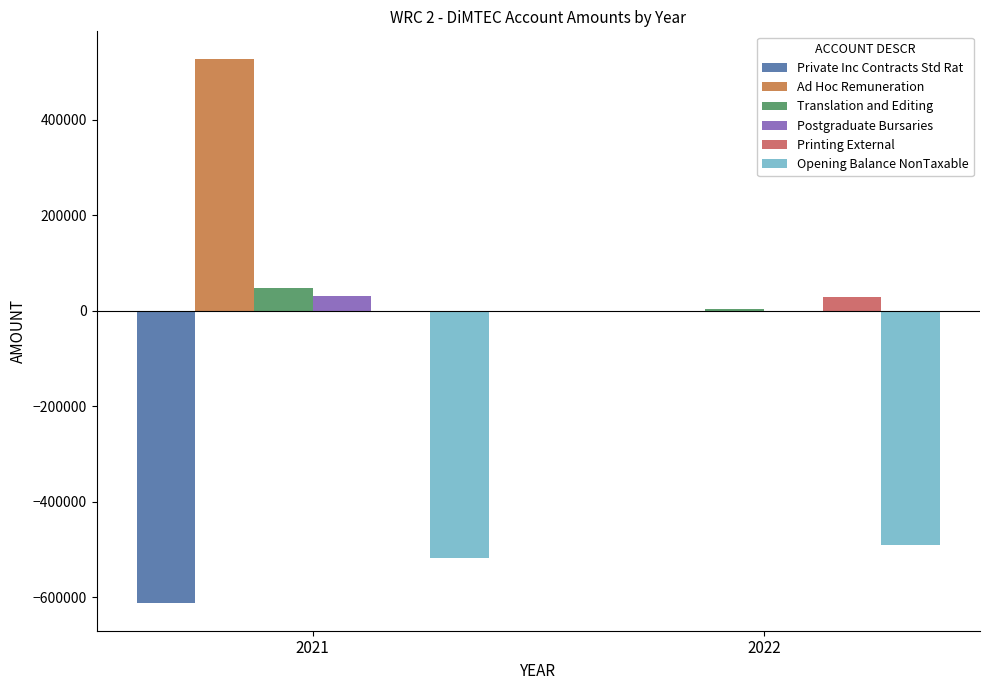

Are the bars horizontal?

No